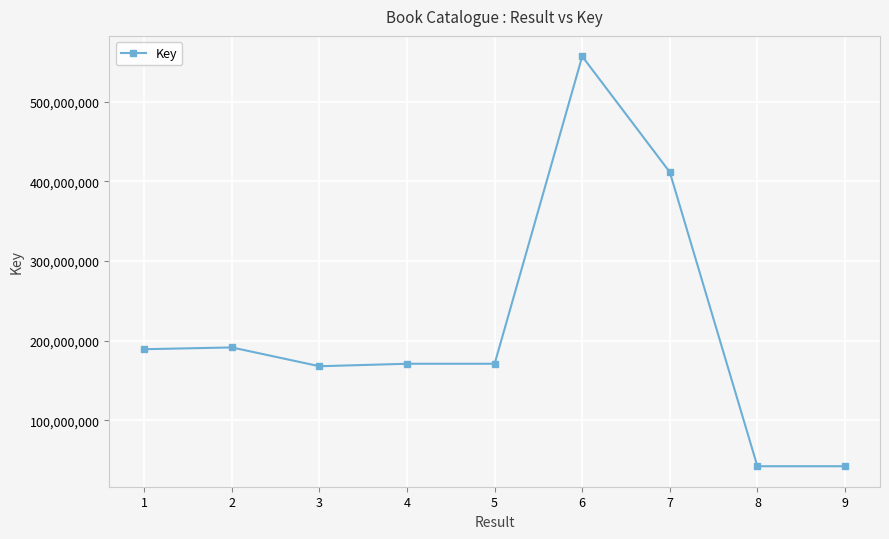

What is the average value?

216087415